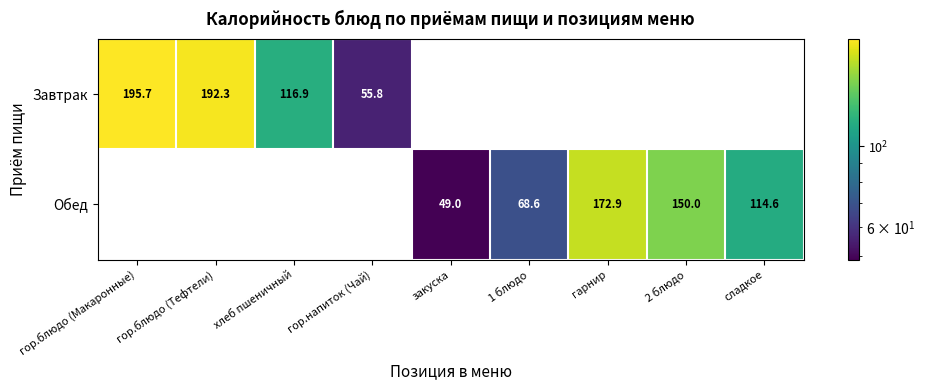

Between закуска and гор.напиток (Чай), which is larger?

гор.напиток (Чай)